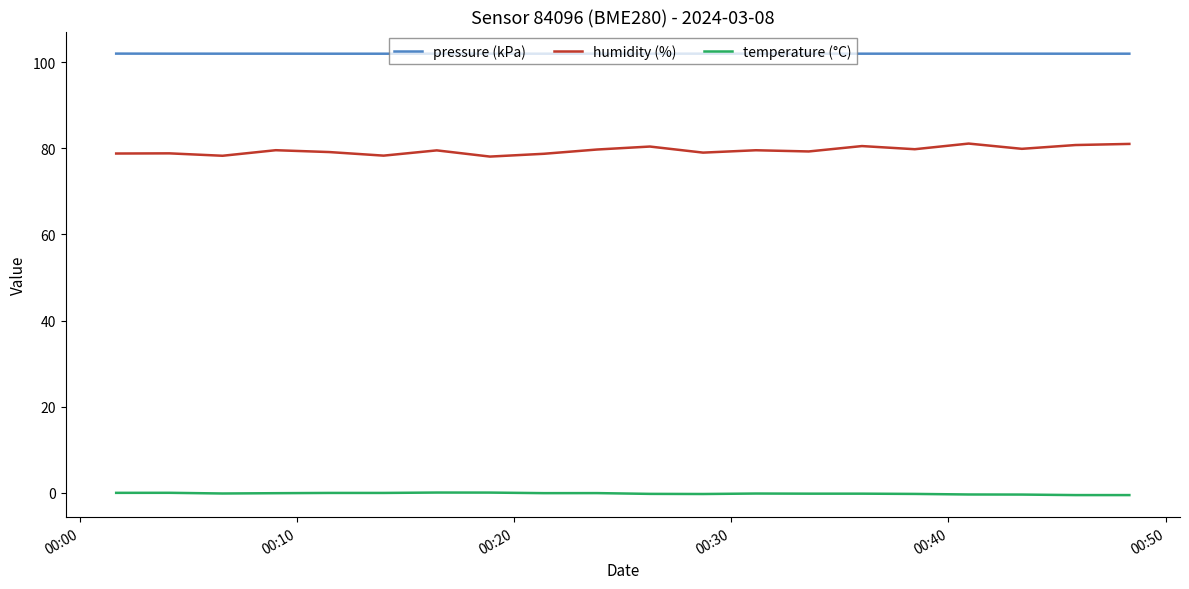

List the series in order of their peak value, highest first.

pressure (kPa), humidity (%), temperature (°C)